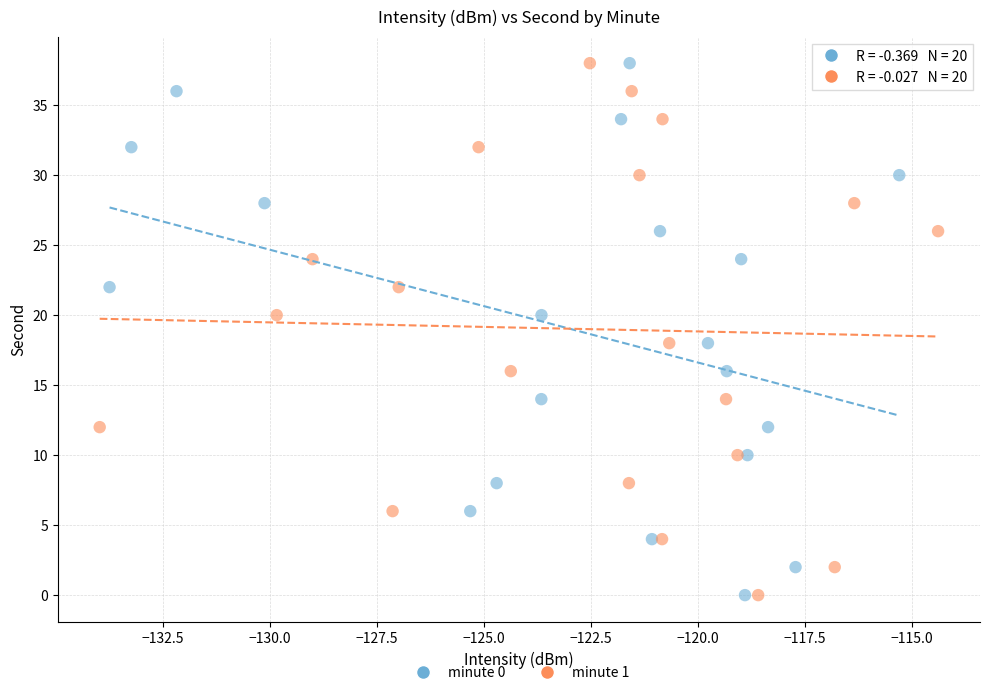

What are all the series names shown in the legend?

minute 0, minute 1